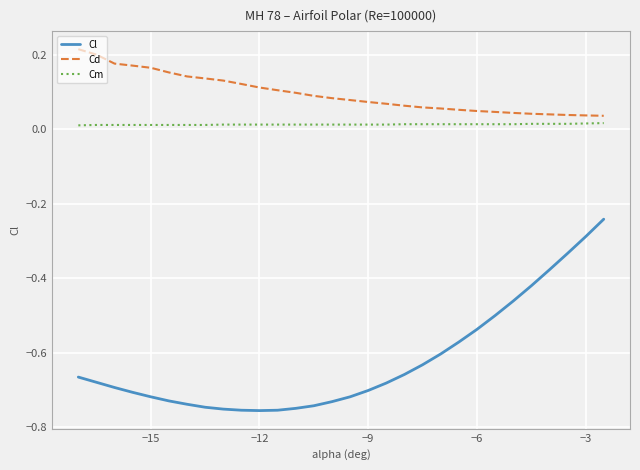

Which series has the largest total across all categories?

Cd